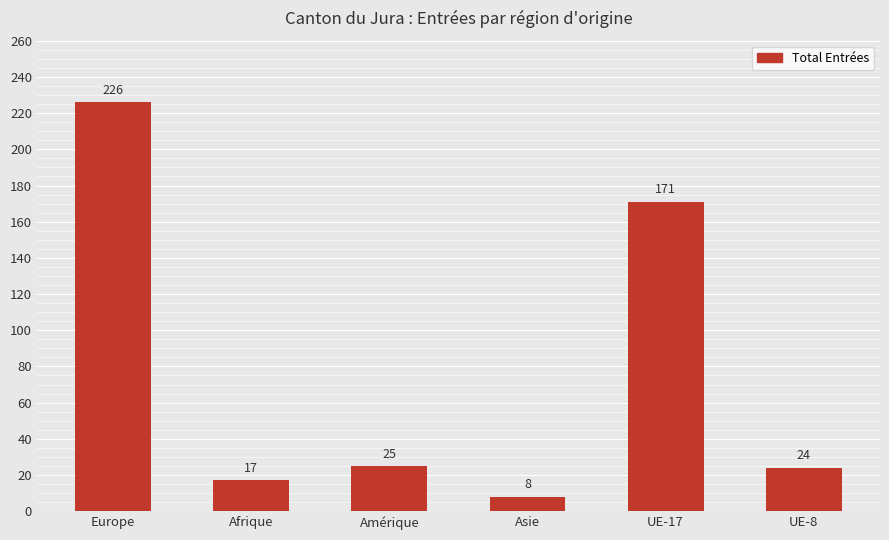

Reading left to right, extract all data points from this chart.

226	17	25	8	171	24